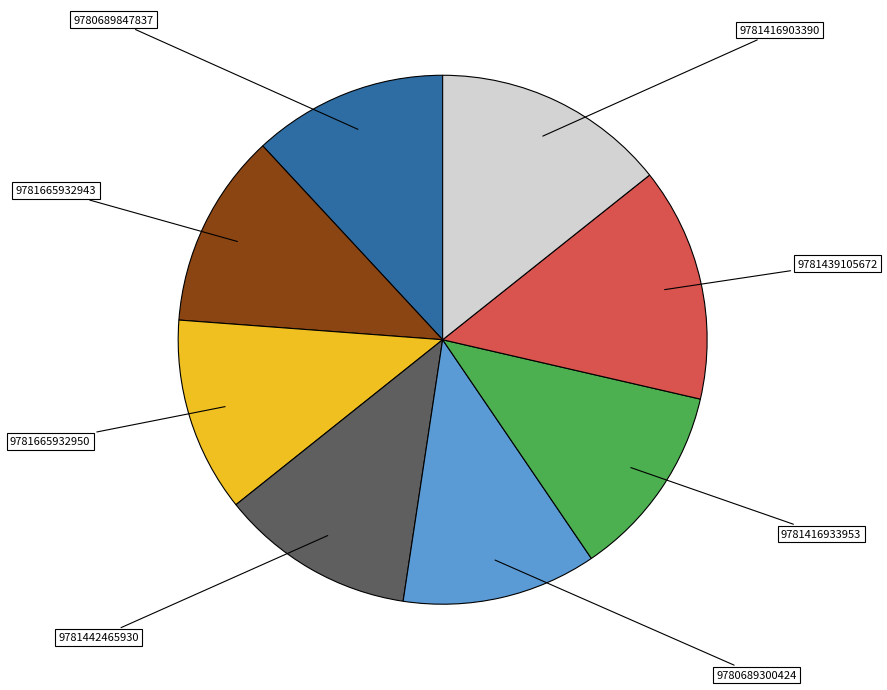

Between 9781665932943 and 9781416903390, which is larger?

9781416903390